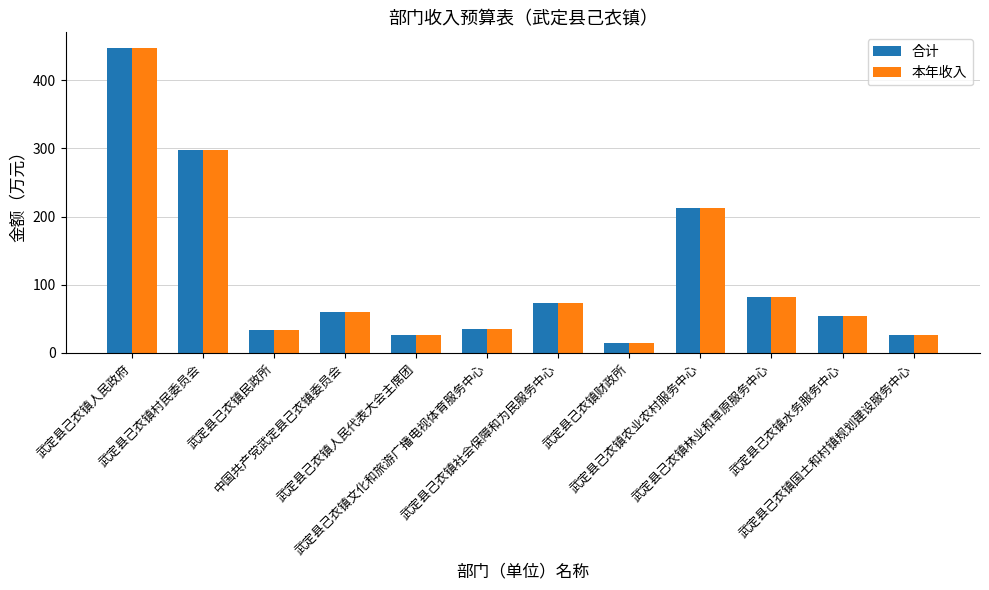

What is the minimum value shown in the chart?

13.9